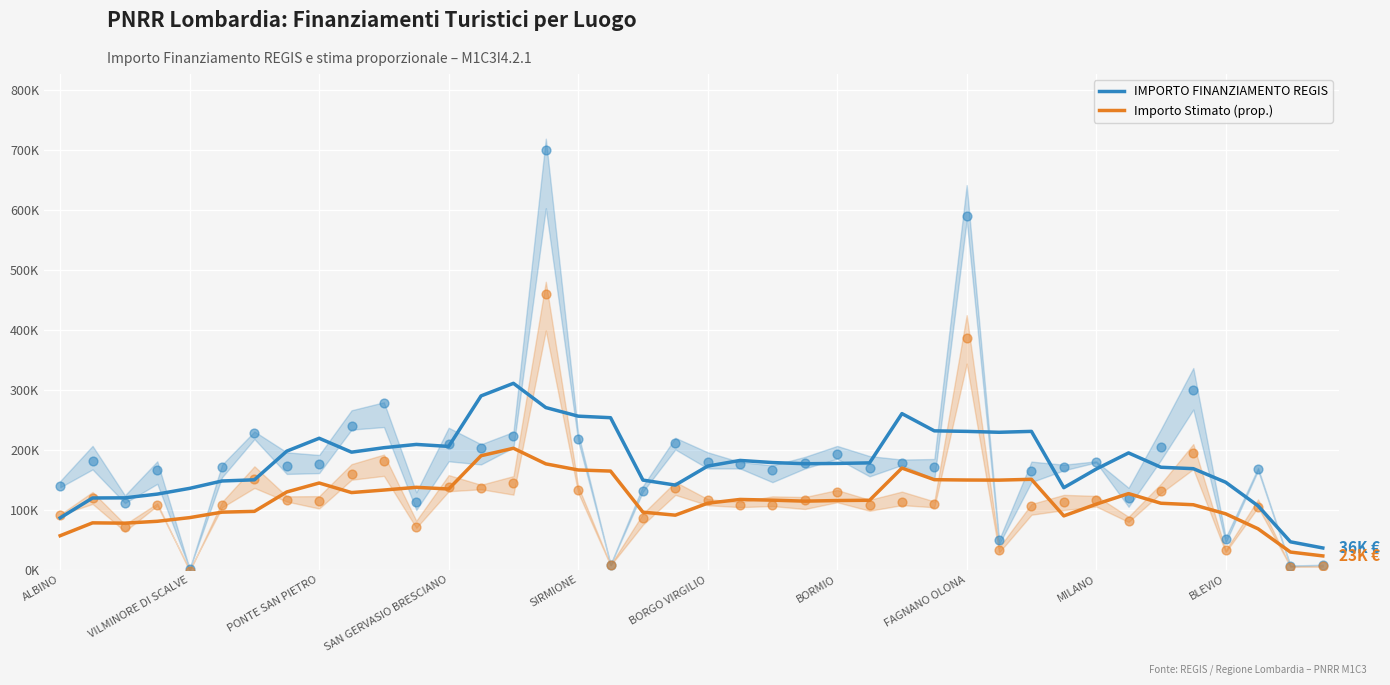

What are all the series names shown in the legend?

IMPORTO FINANZIAMENTO REGIS, Importo Stimato (prop.)